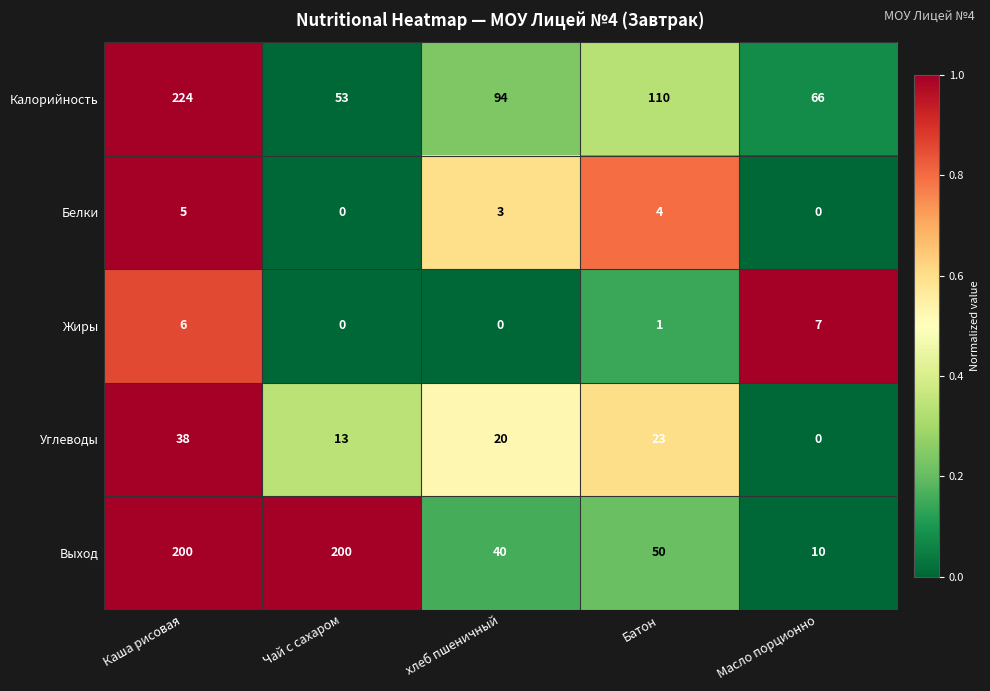

List the series in order of their peak value, highest first.

Калорийность, Выход, Углеводы, Жиры, Белки